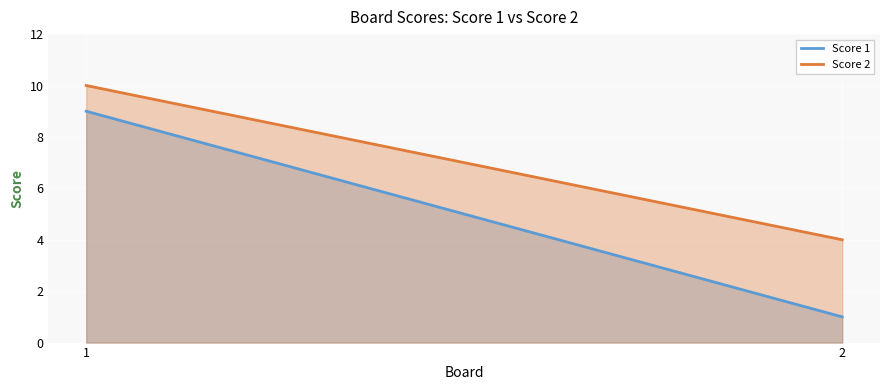

True or false: Score 2 has a value of 5 at 2.

False